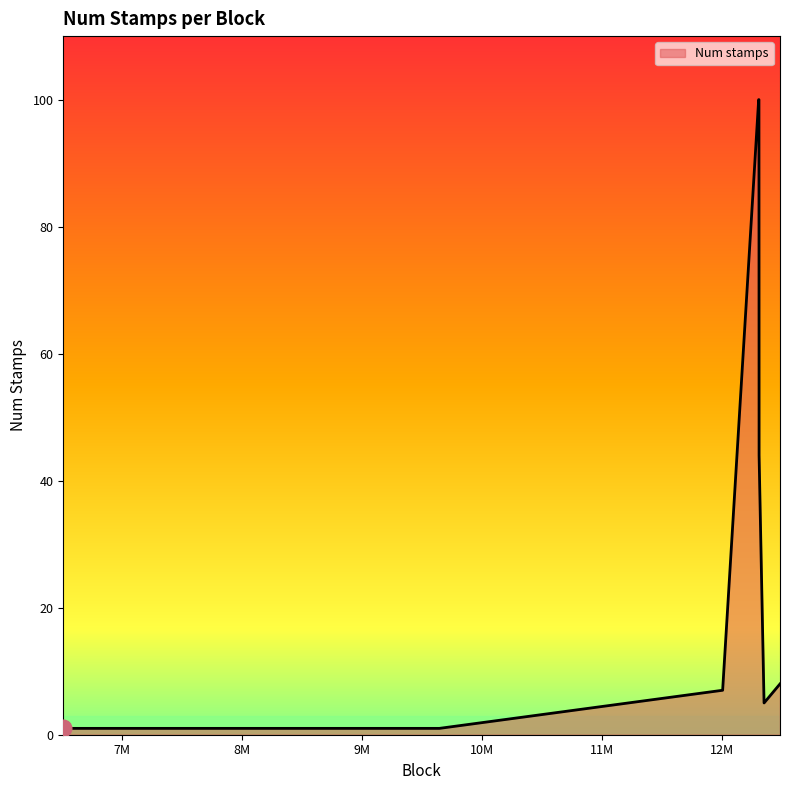

What is the greatest value displayed?

100